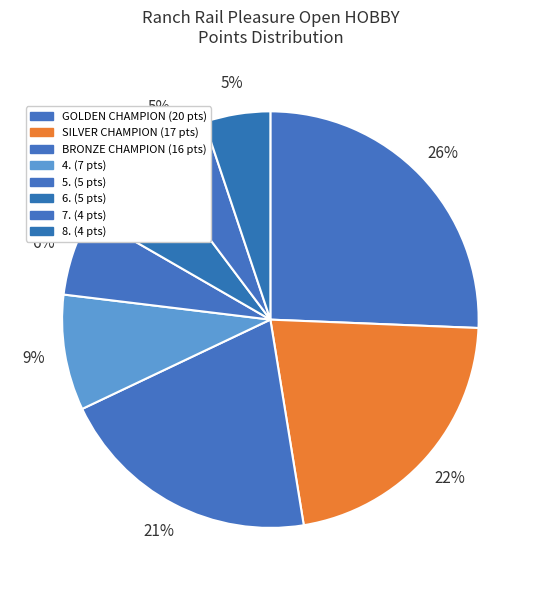

What percentage is the BRONZE CHAMPION slice, to the nearest percent?

21%